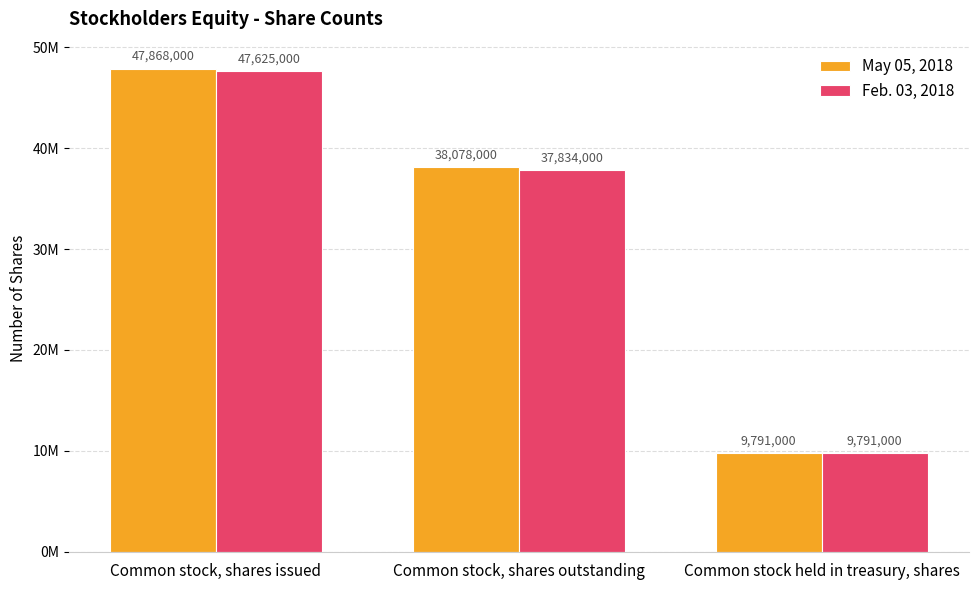

At which category is the sum across all series the highest?

Common stock, shares issued